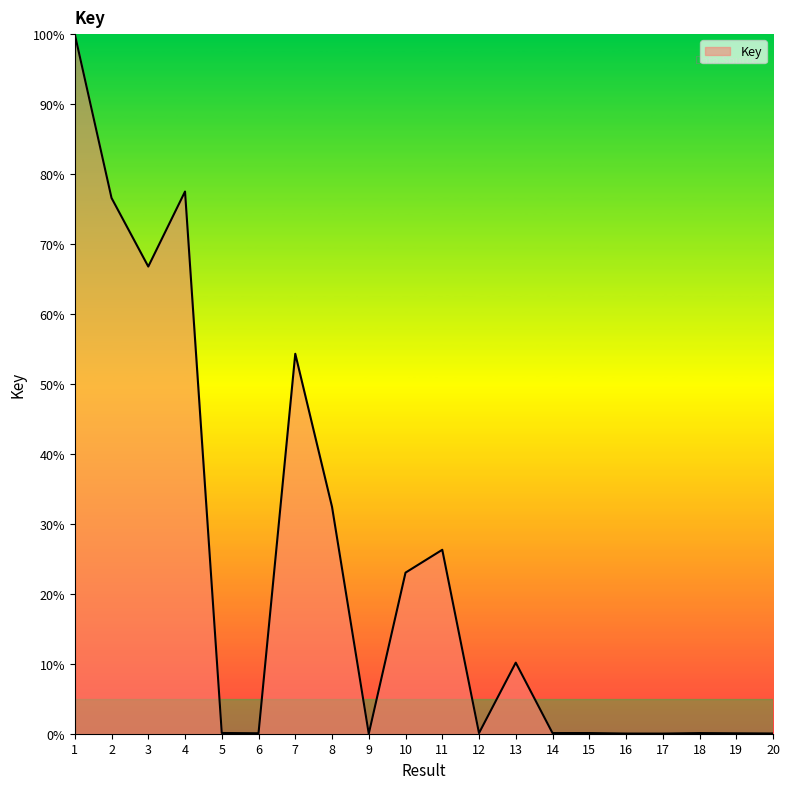

Does the chart display data point markers on the line(s)?

No